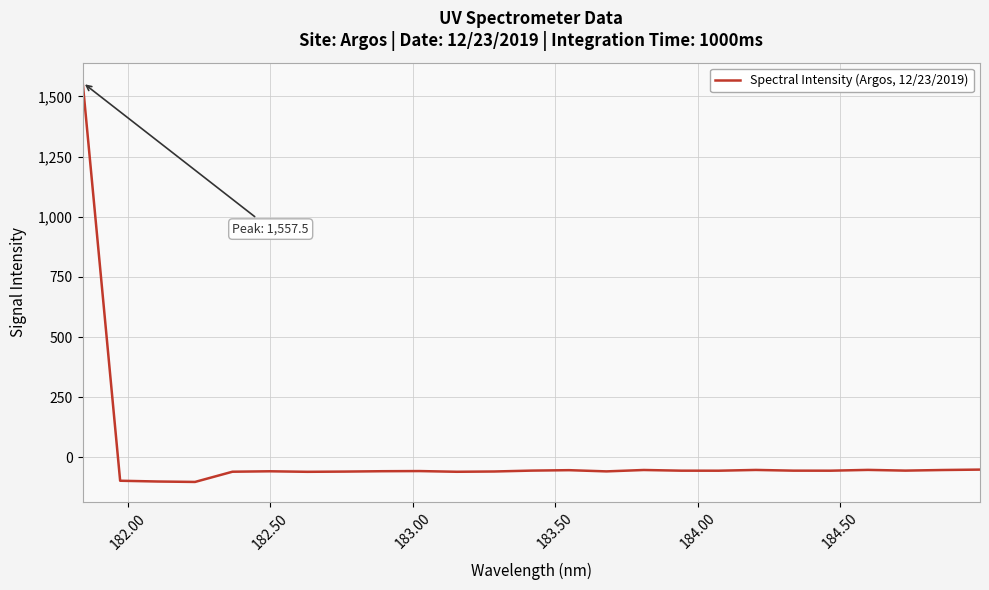

What is the difference between the maximum and minimum values?

1659.1